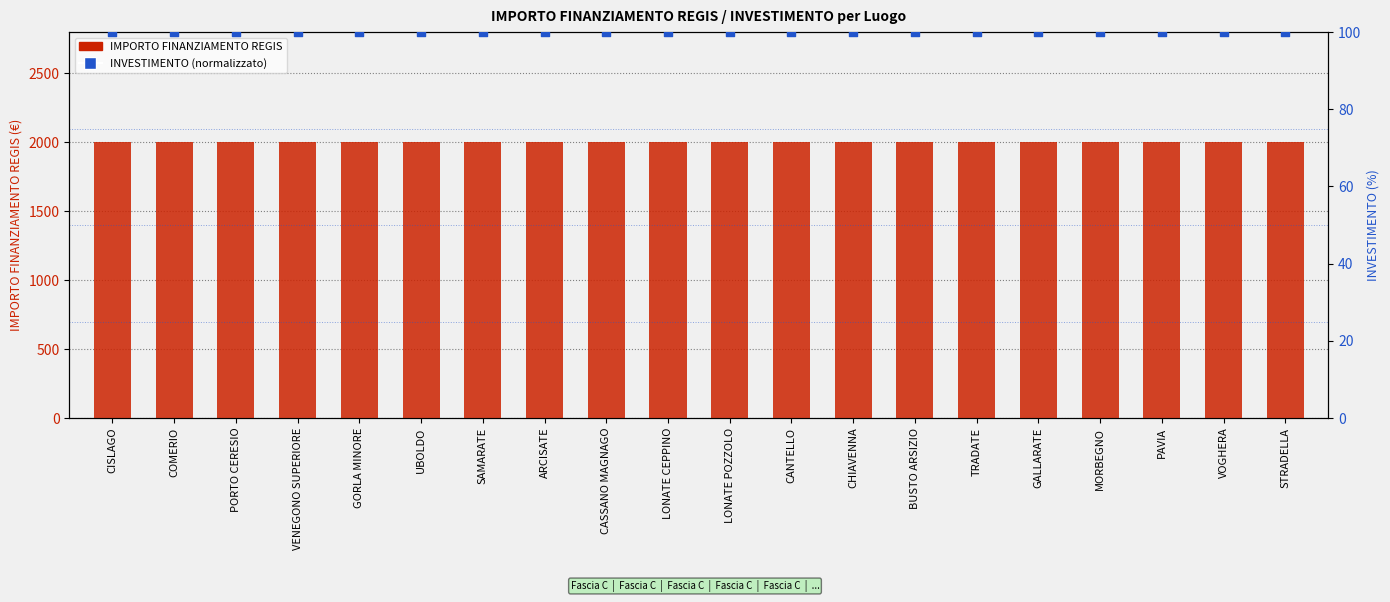

Which series has the largest total across all categories?

IMPORTO FINANZIAMENTO REGIS